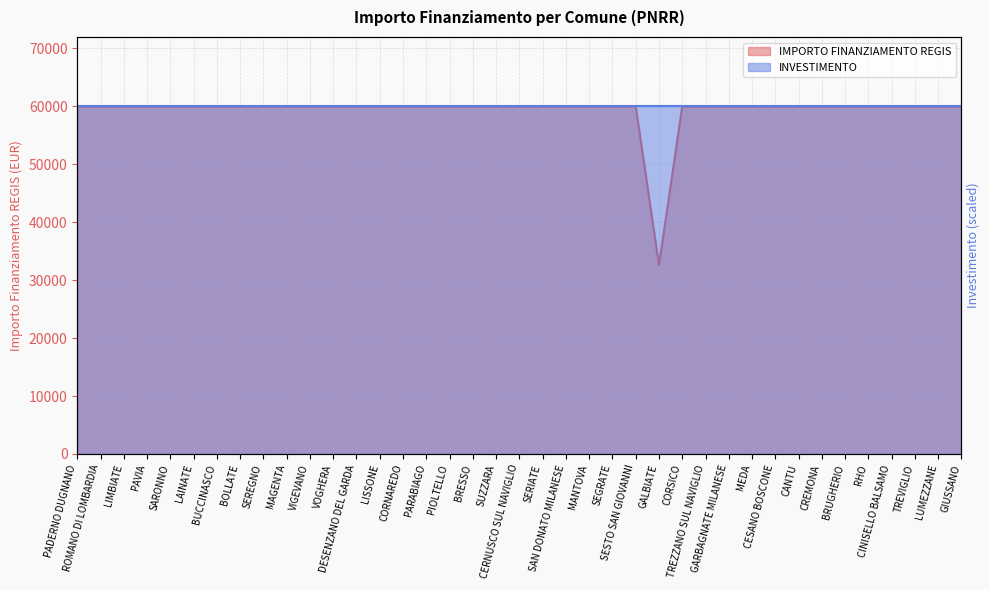

List the labels in order of value, largest first.

PADERNO DUGNANO, ROMANO DI LOMBARDIA, LIMBIATE, PAVIA, SARONNO, LAINATE, BUCCINASCO, BOLLATE, SEREGNO, MAGENTA, VIGEVANO, VOGHERA, DESENZANO DEL GARDA, LISSONE, CORNAREDO, PARABIAGO, PIOLTELLO, BRESSO, SUZZARA, CERNUSCO SUL NAVIGLIO, SERIATE, SAN DONATO MILANESE, MANTOVA, SEGRATE, SESTO SAN GIOVANNI, CORSICO, TREZZANO SUL NAVIGLIO, GARBAGNATE MILANESE, MEDA, CESANO BOSCONE, CANTU, CREMONA, BRUGHERIO, RHO, CINISELLO BALSAMO, TREVIGLIO, LUMEZZANE, GIUSSANO, GALBIATE